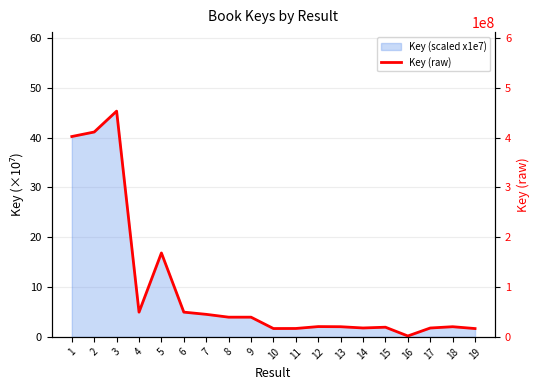

Read the value at 4.

49622152